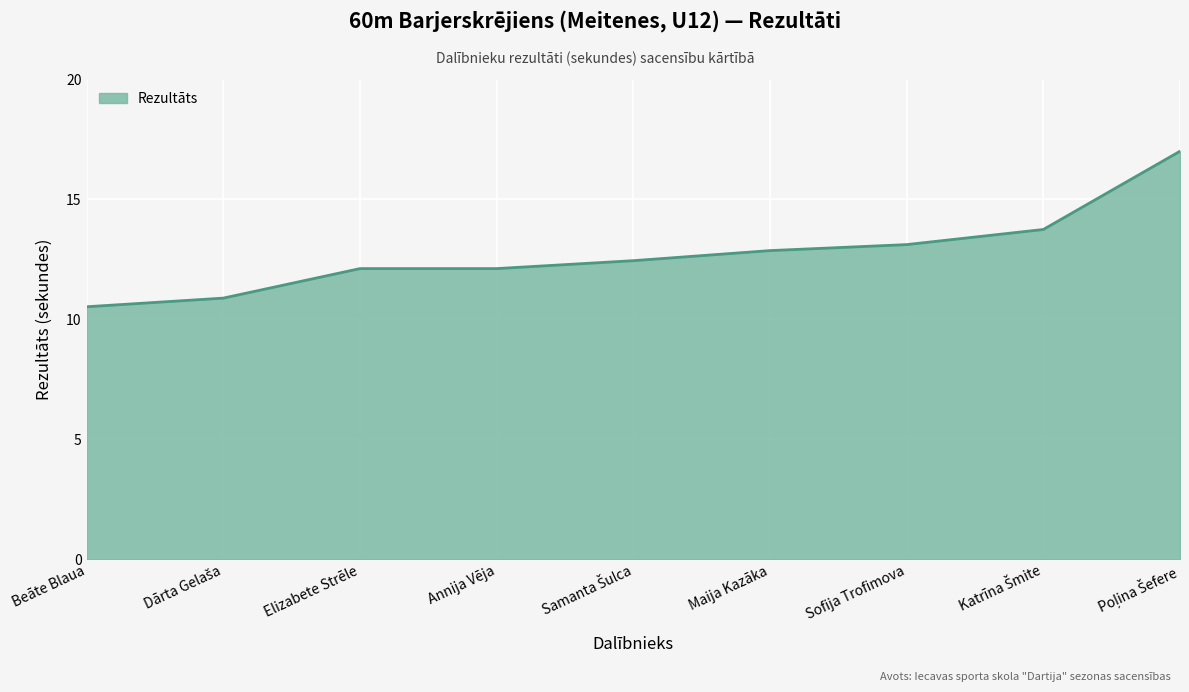

Read the value at Maija Kazāka.

12.9